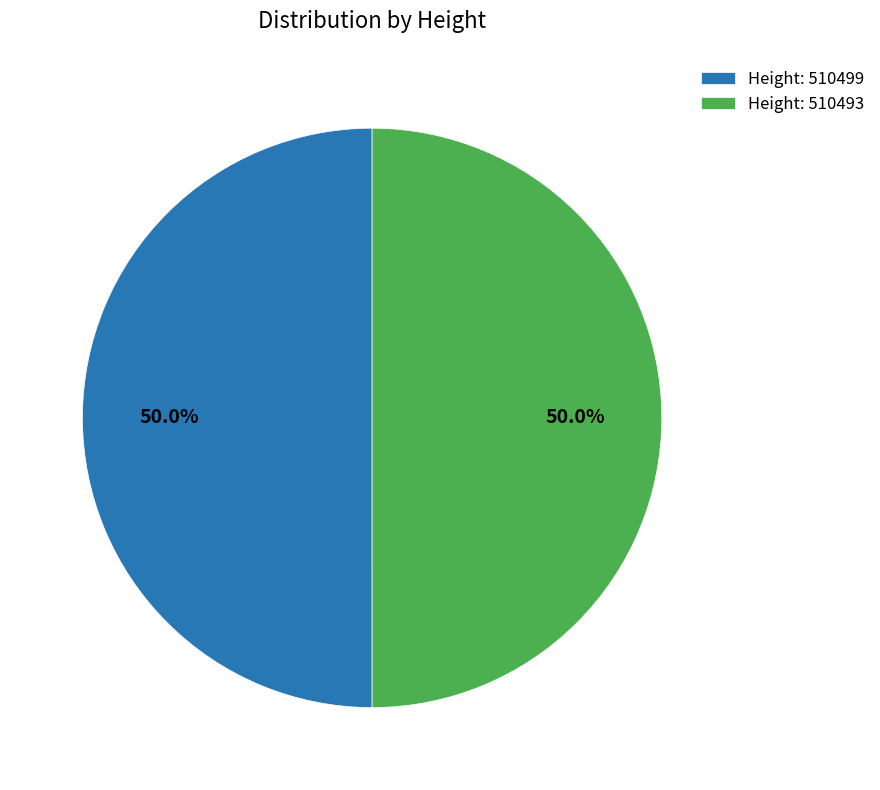

What is the total percentage of Height: 510493 and Height: 510499?

100.0%